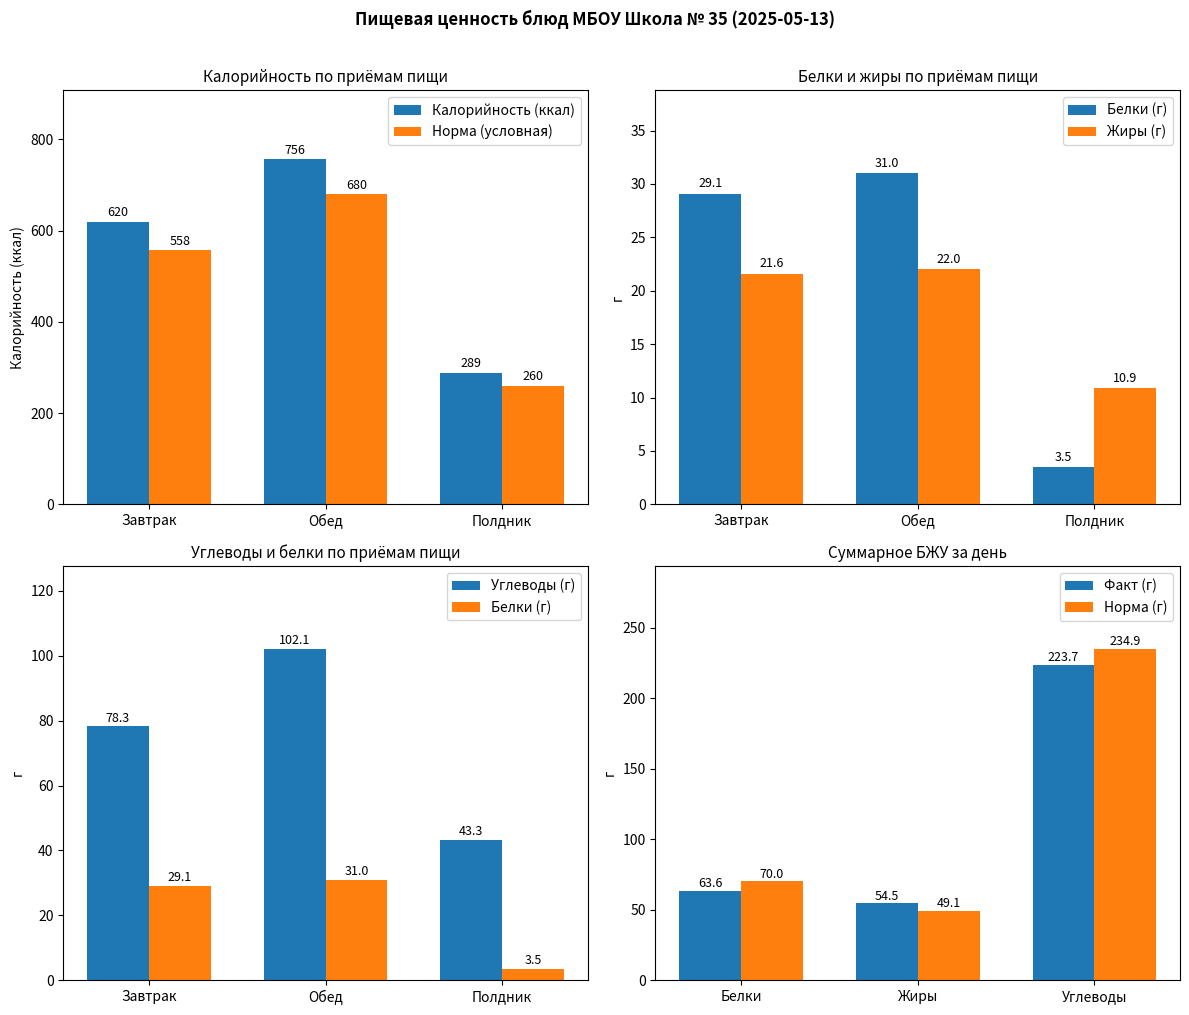

What is the difference between the second highest and minimum values in the Калорийность (ккал) series?

331.0